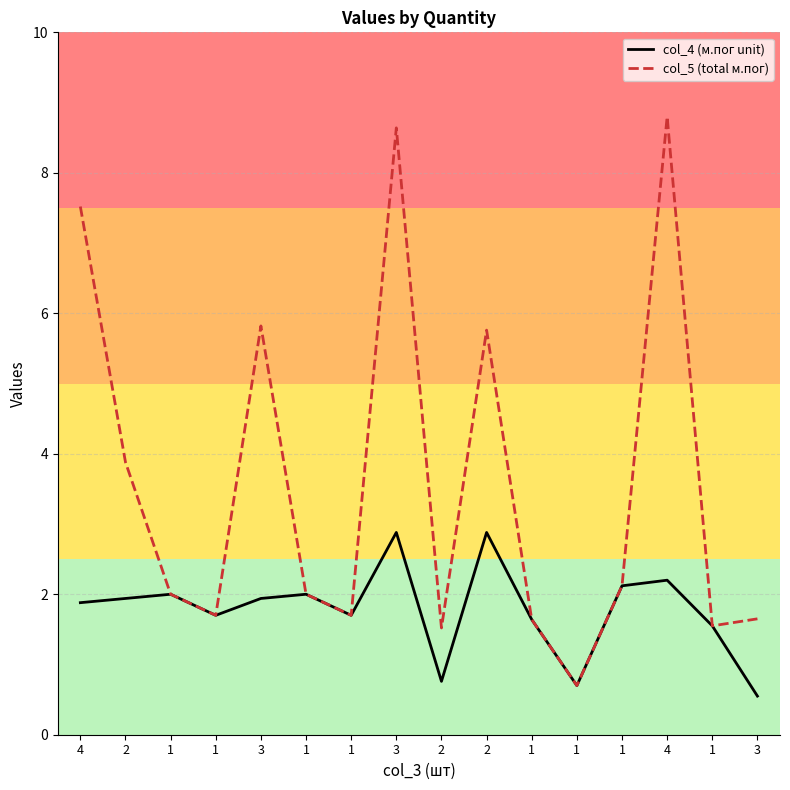

How many values in the col_4 (м.пог unit) series are below 1?

3